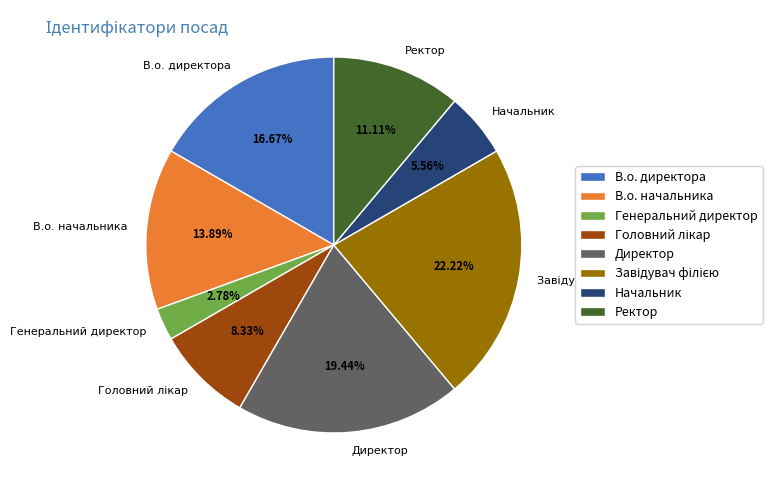

Do В.о. директора and Директор together represent more than half of the pie?

No